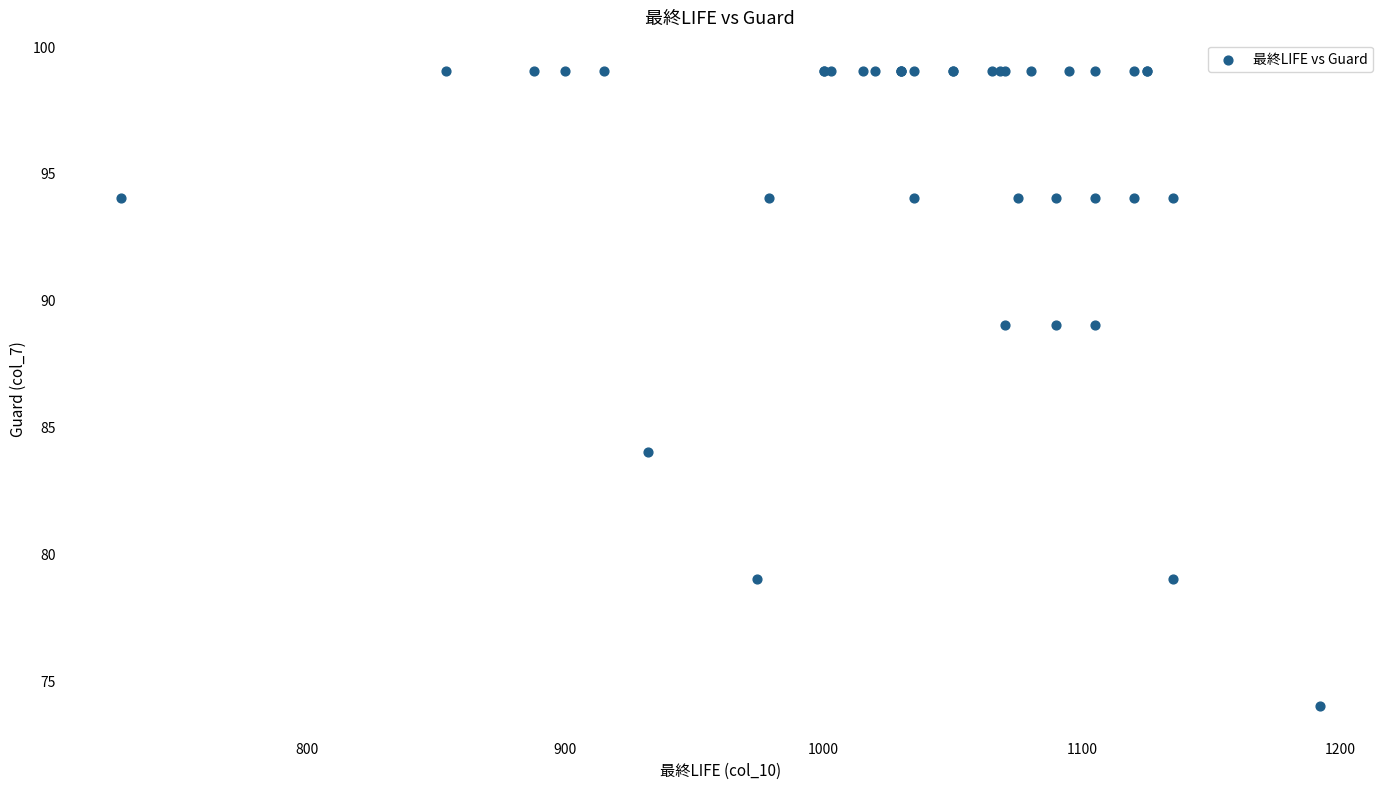

What Y value in the scatter plot is closest to 86?

84